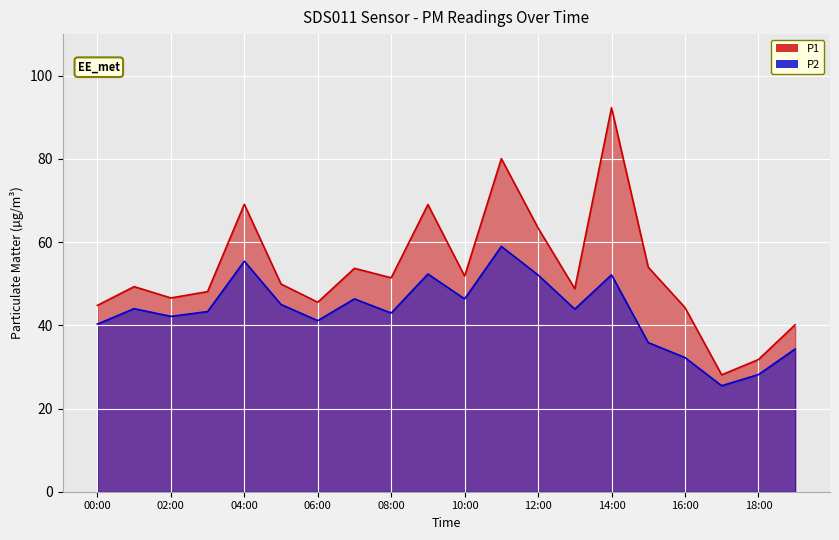

Reading left to right, extract all data points from this chart.

P1: 44.8	49.3	46.6	48.1	69.1	49.9	45.5	53.7	51.4	69.0	51.8	80.1	63.4	48.8	92.3	54.0	44.3	28.1	31.8	40.1
P2: 40.3	44.0	42.1	43.3	55.4	45.0	41.1	46.4	43.0	52.3	46.4	59.0	52.1	43.9	52.1	35.9	32.2	25.5	28.1	34.3